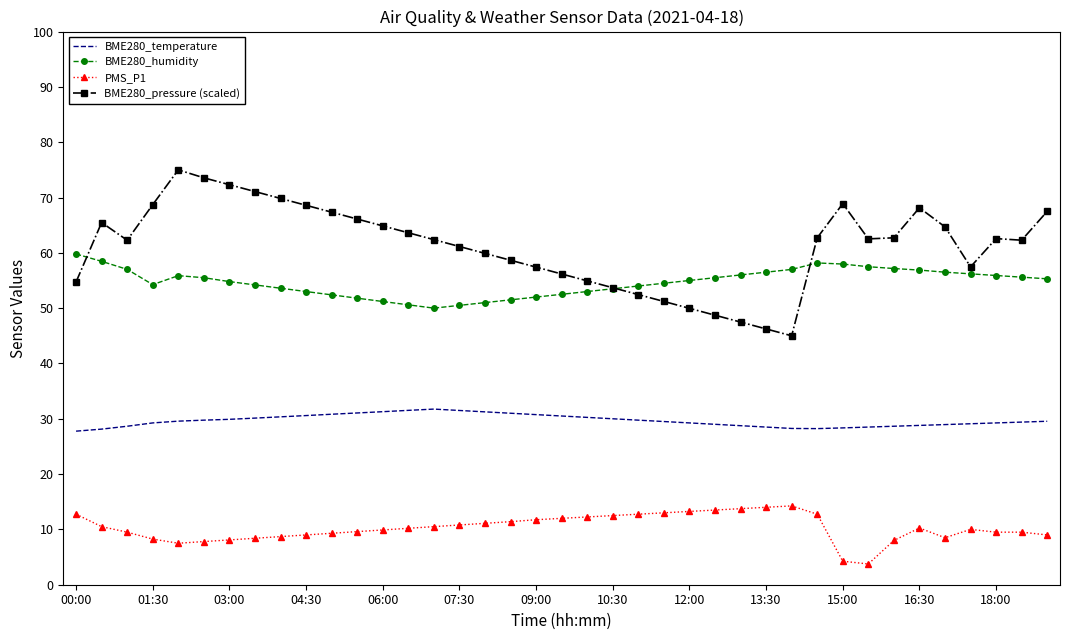

Which series has the largest total across all categories?

BME280_pressure (scaled)